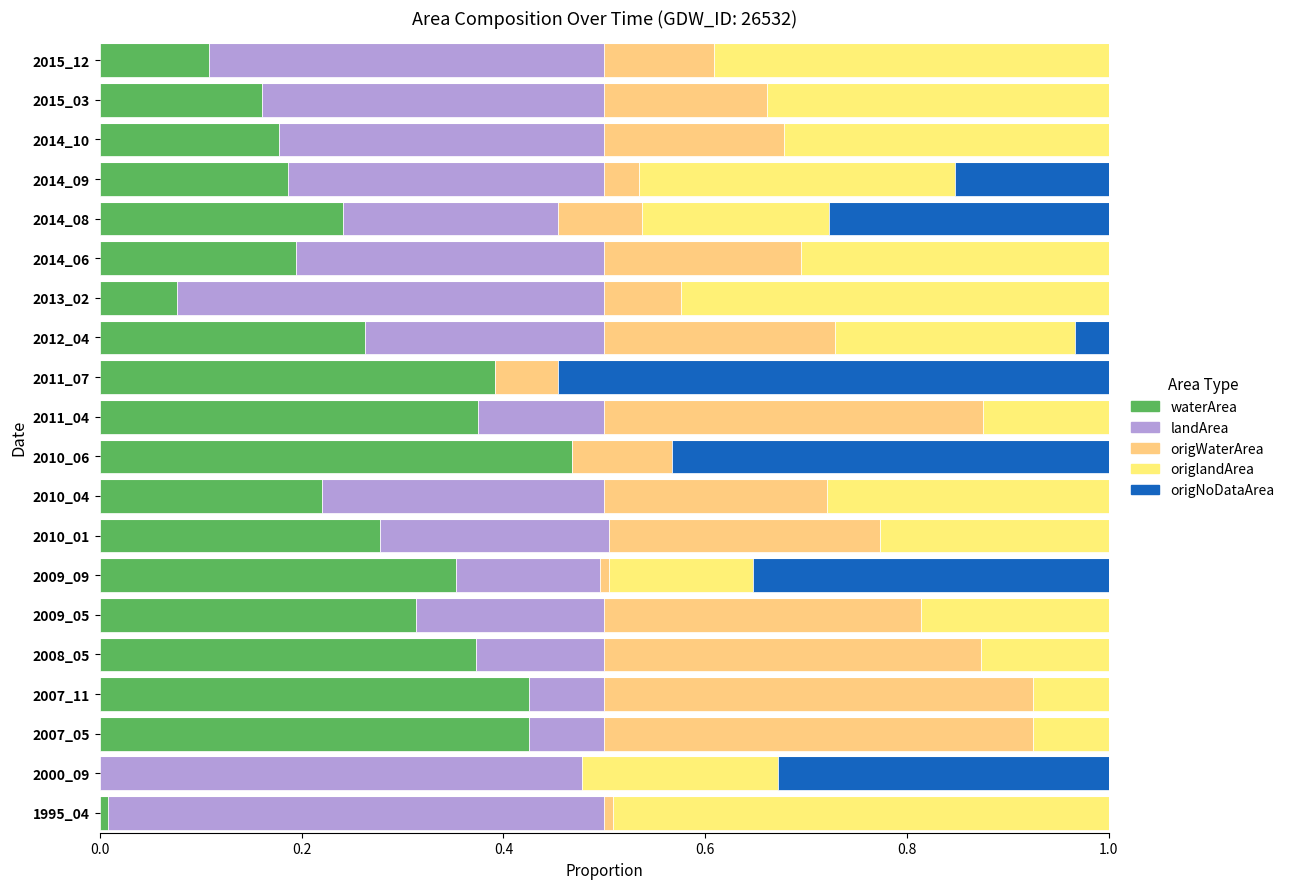

What are all the series names shown in the legend?

waterArea, landArea, origWaterArea, origlandArea, origNoDataArea